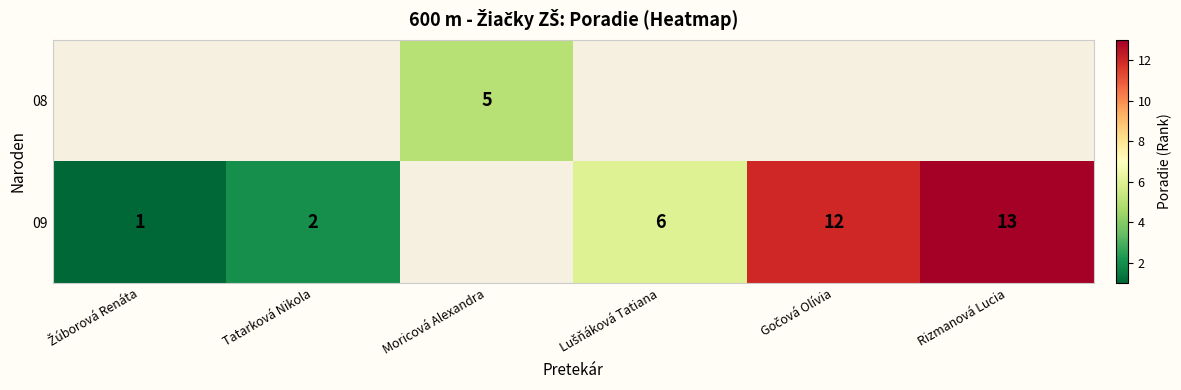

True or false: 08 has a value of 3 at Moricová Alexandra.

False